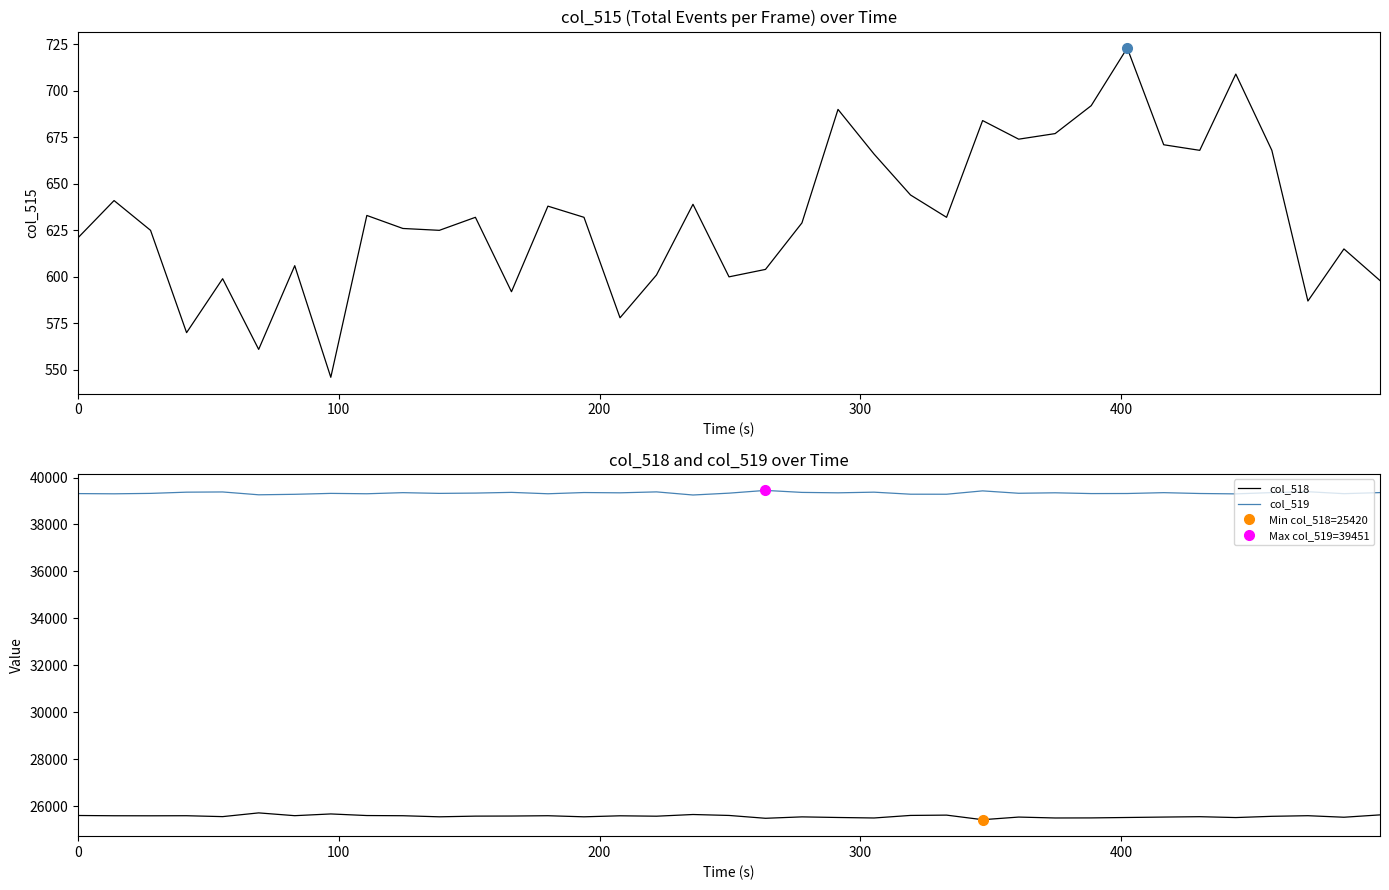

What is the greatest value displayed?

39451